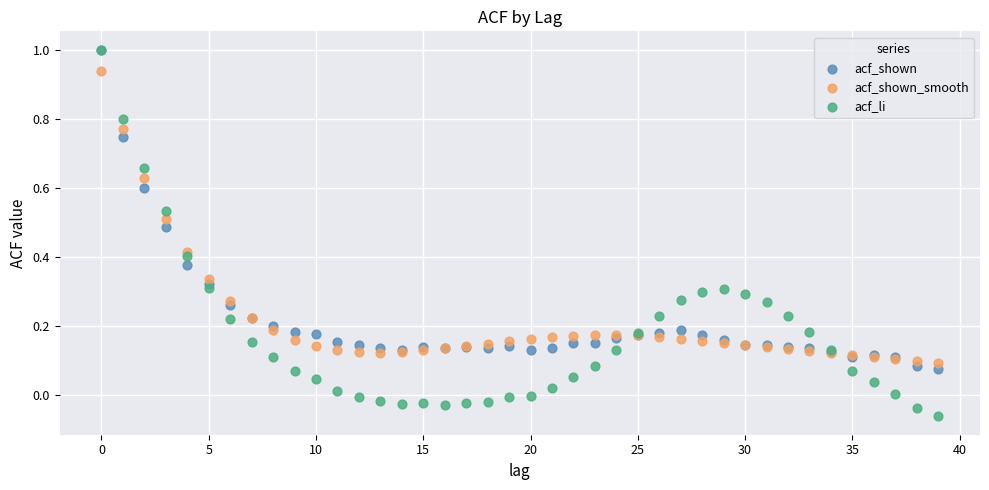

What are all the series names shown in the legend?

acf_shown, acf_shown_smooth, acf_li